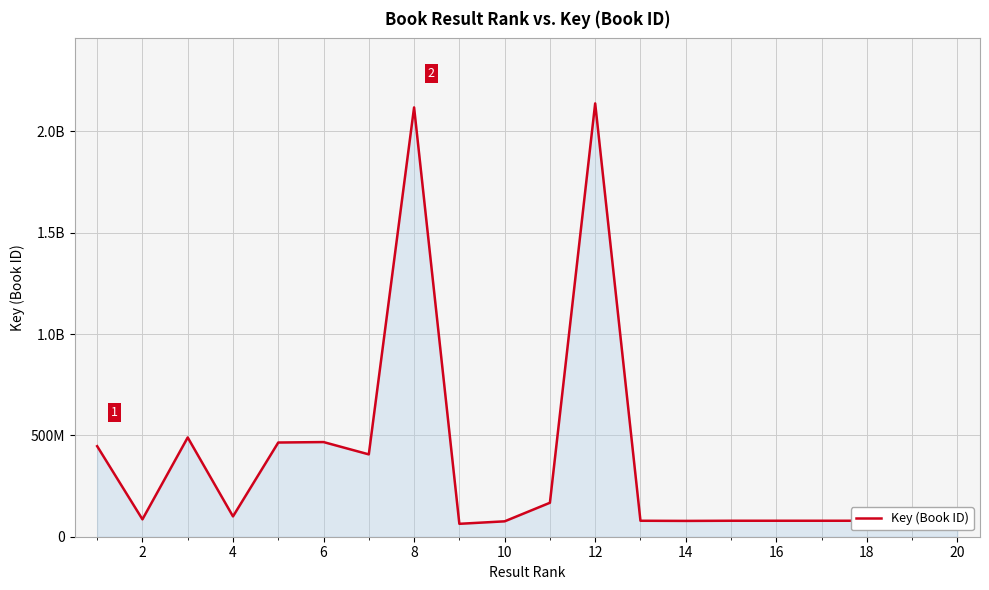

What is the value of the 6th point from the left?

466977276